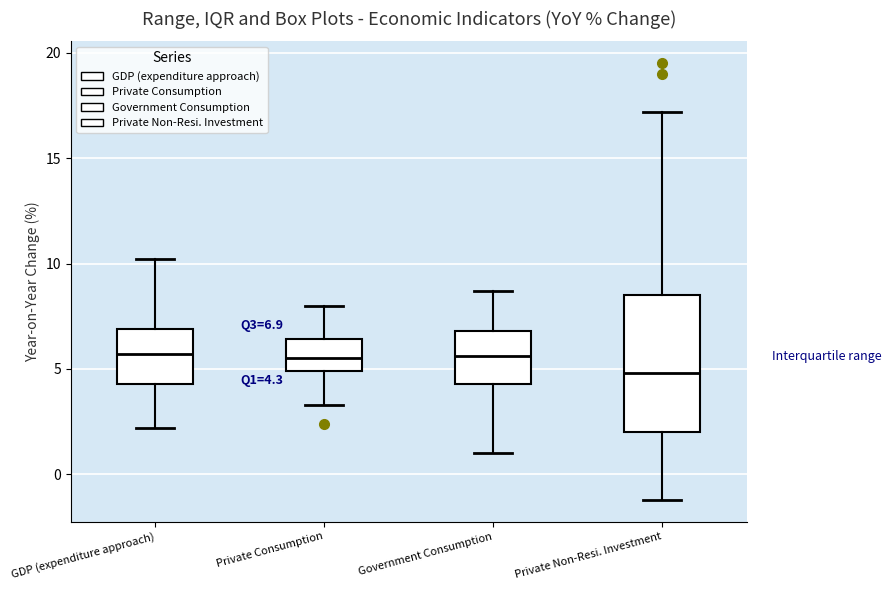

Which box's median line is the lowest?

Private Non-Resi. Investment